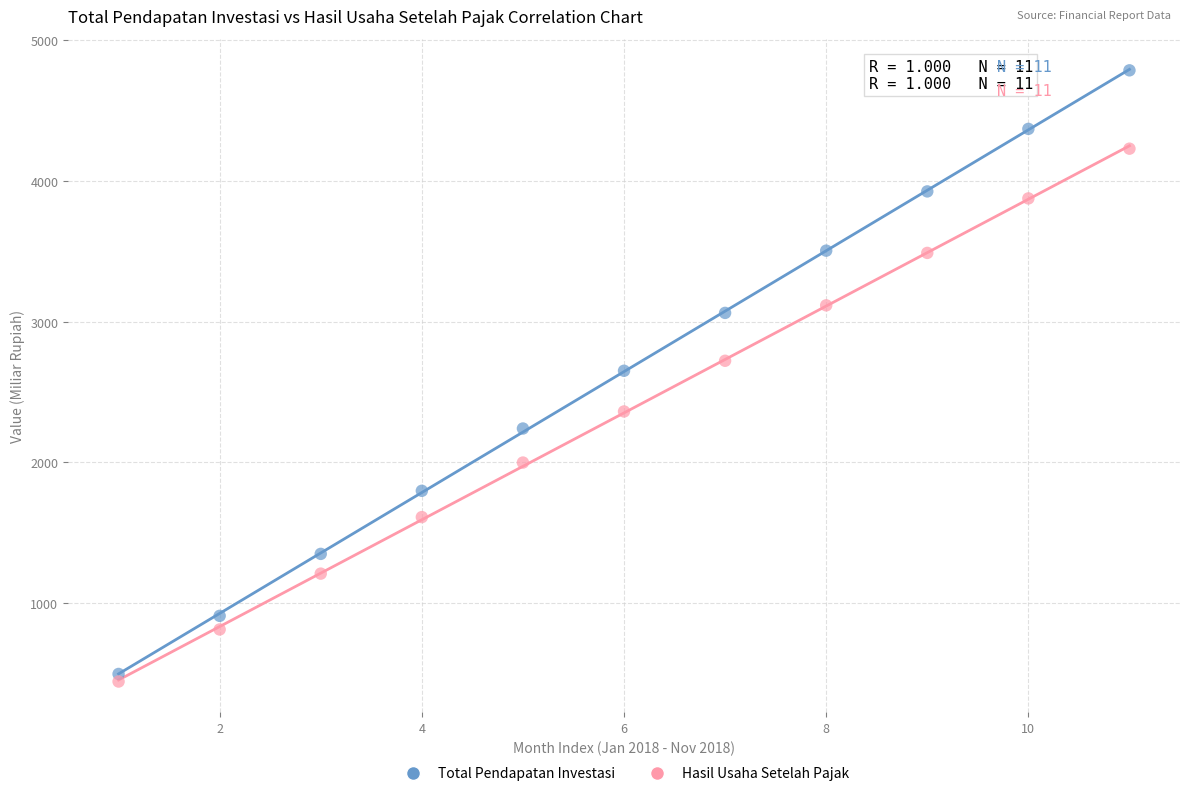

Across all data points, what is the range of Y values (max minus min)?

4341.1